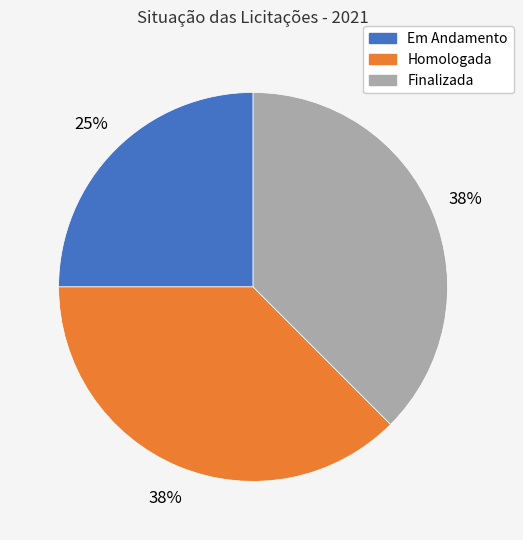

To the nearest percent, what is the combined percentage of Homologada and Finalizada?

75%